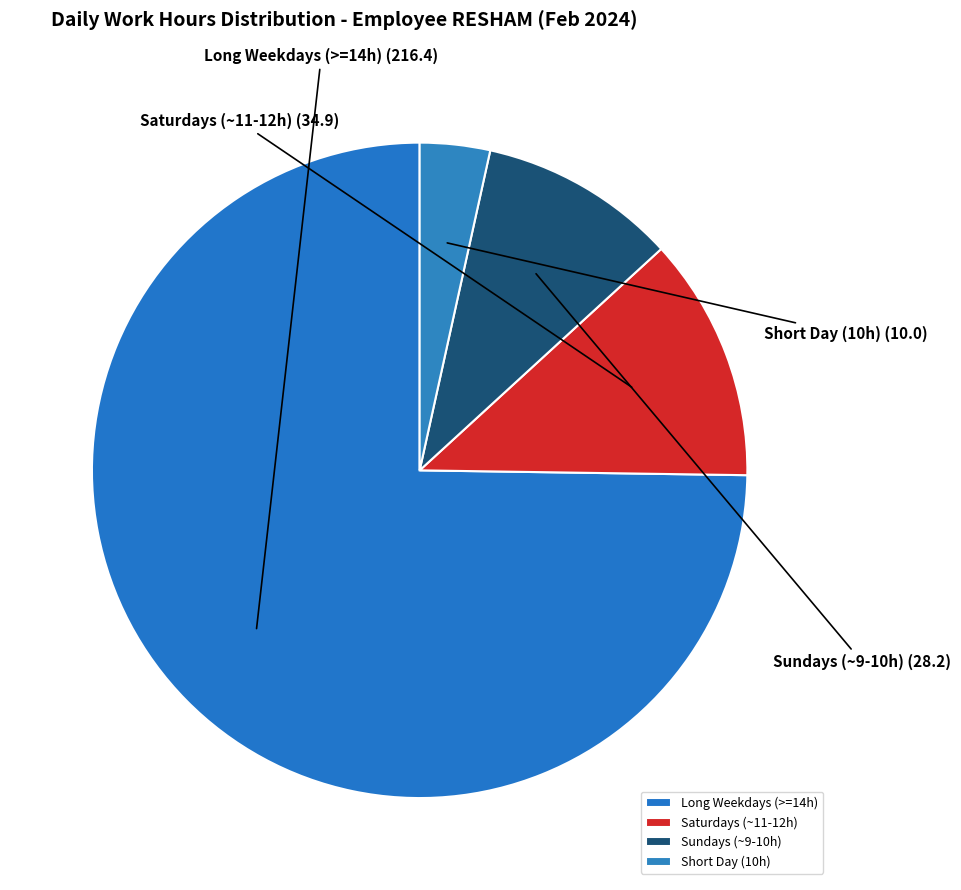

Rank the categories by value from lowest to highest.

Short Day (10h), Sundays (~9-10h), Saturdays (~11-12h), Long Weekdays (>=14h)